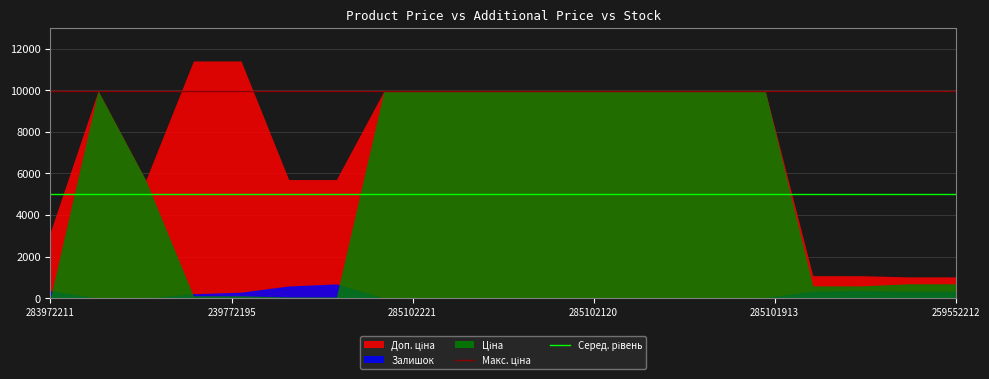

True or false: Макс. ціна and Серед. рівень intersect in this chart.

False